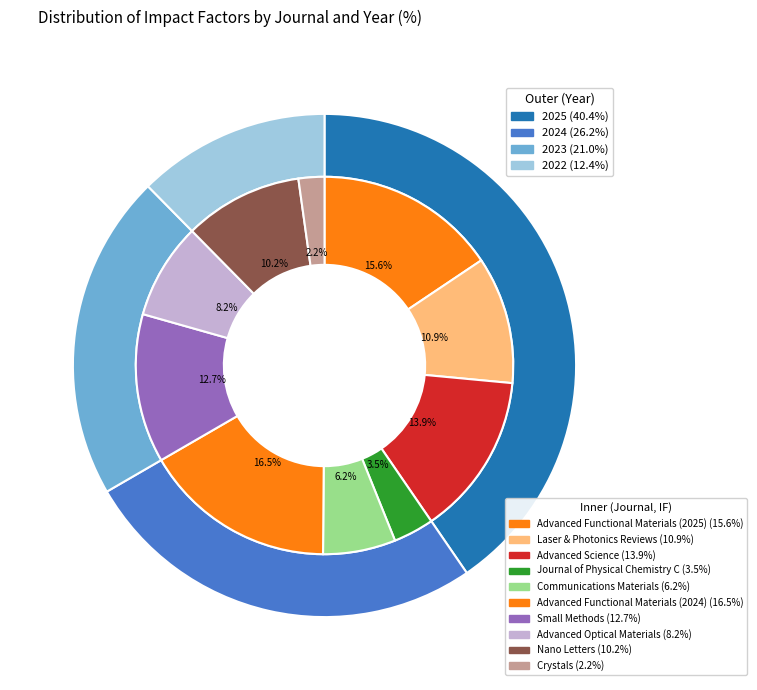

To the nearest percent, what percentage of the pie is Advanced Science?

14%